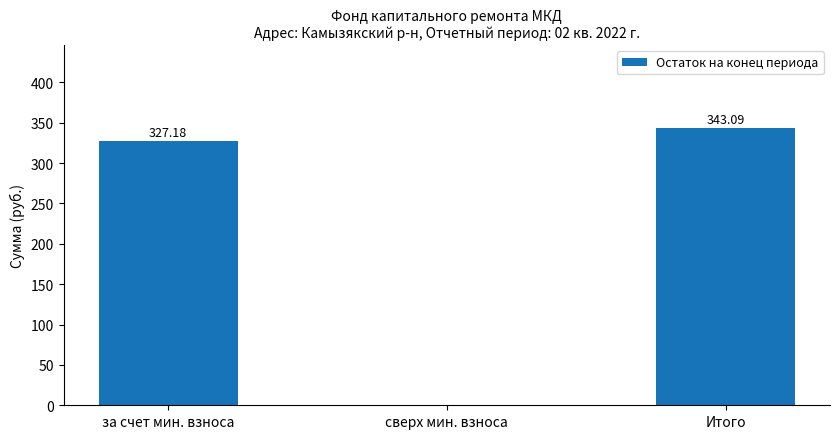

The chart shows a value of 518.7 at за счет мин. взноса. True or false?

False